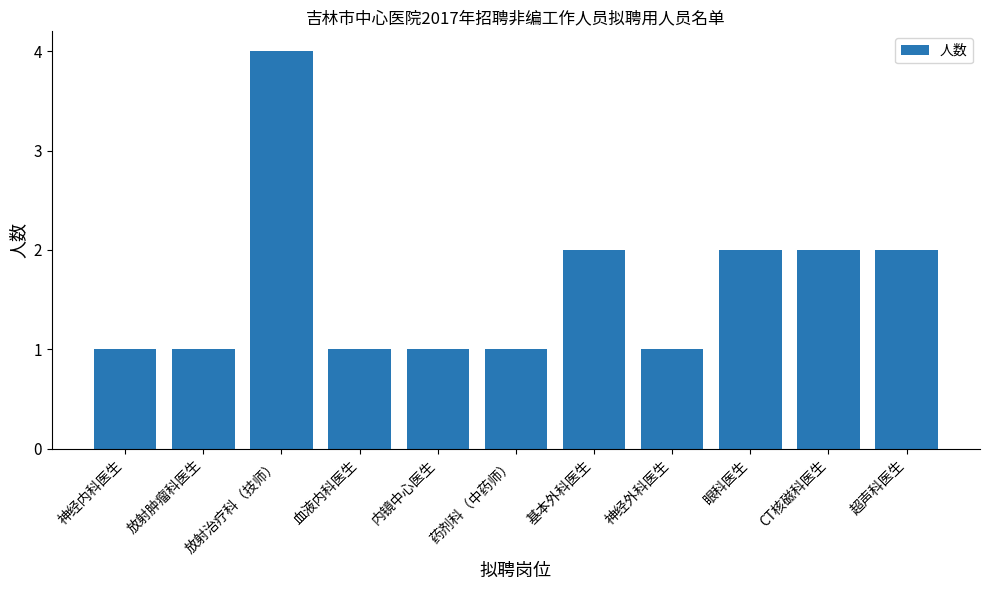

Reading right to left, what are all the values shown in this chart?

2	2	2	1	2	1	1	1	4	1	1